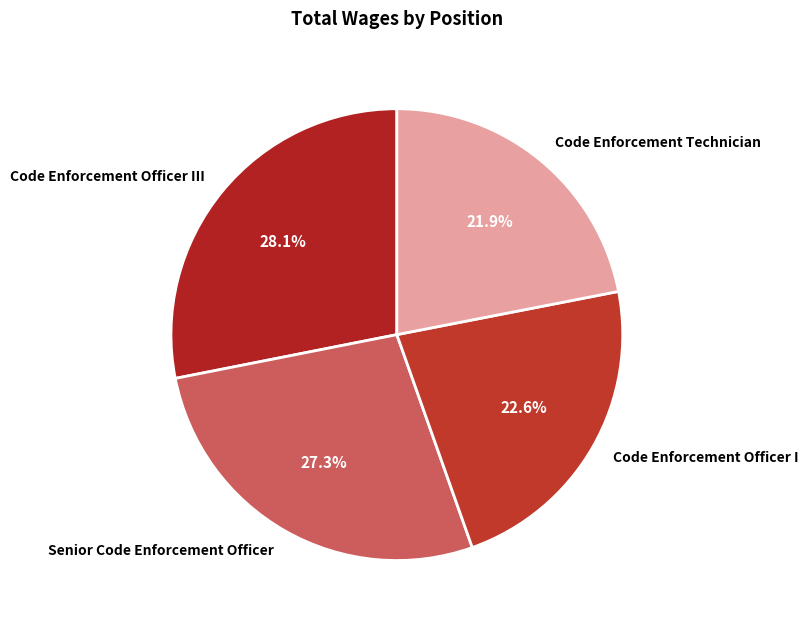

How many slices are in this pie chart?

4